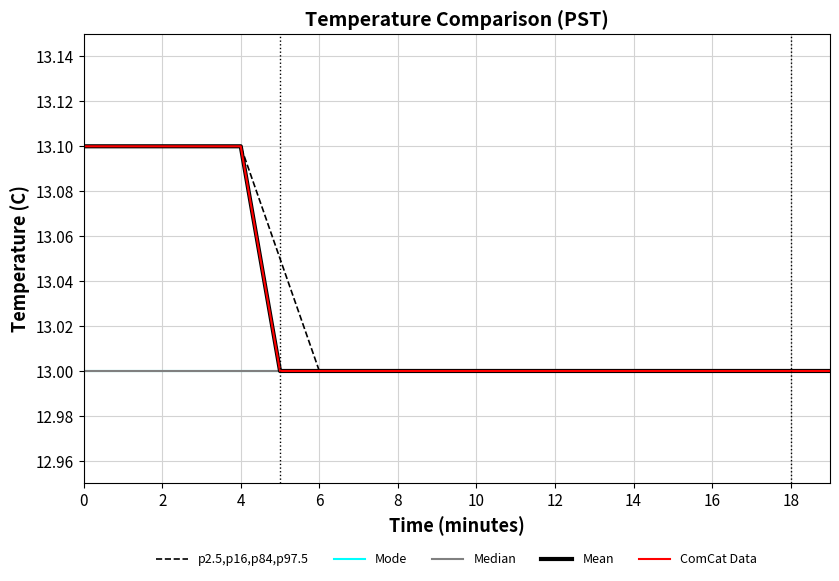

True or false: Median and p2.5,p16,p84,p97.5 intersect in this chart.

False